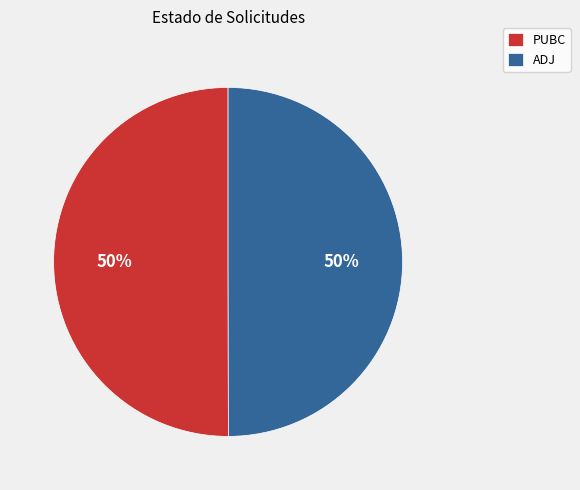

True or false: ADJ accounts for 40% of the total.

False